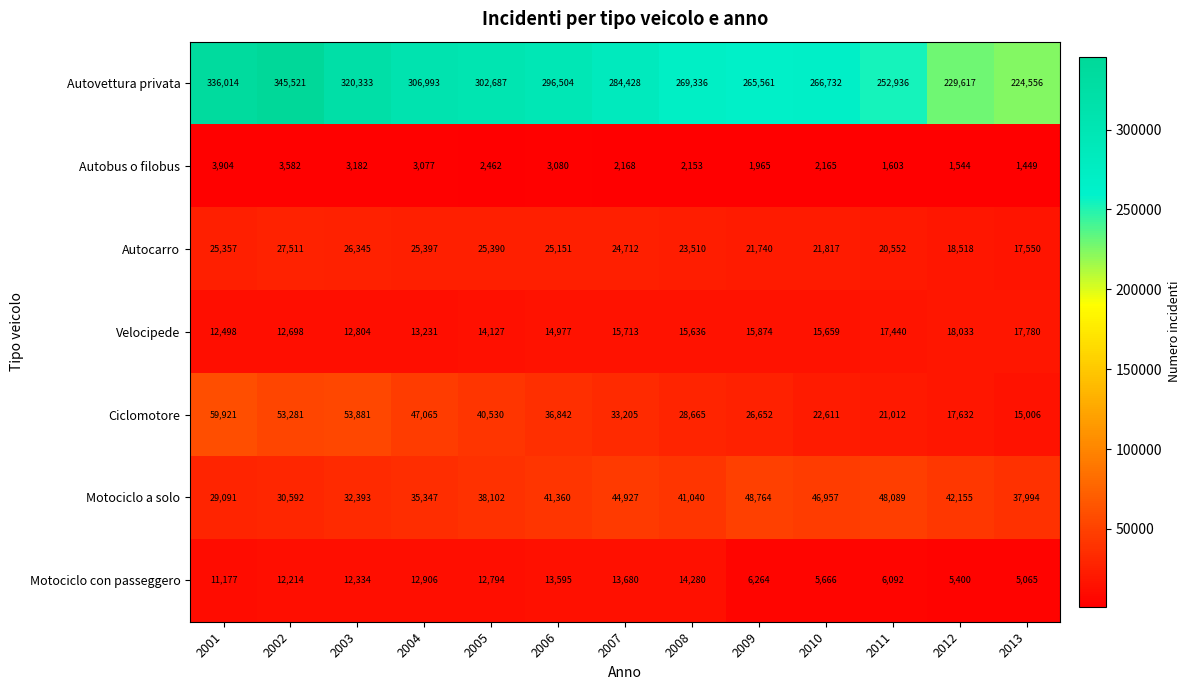

Is it true that Motociclo con passeggero equals 13680 at 2007?

True